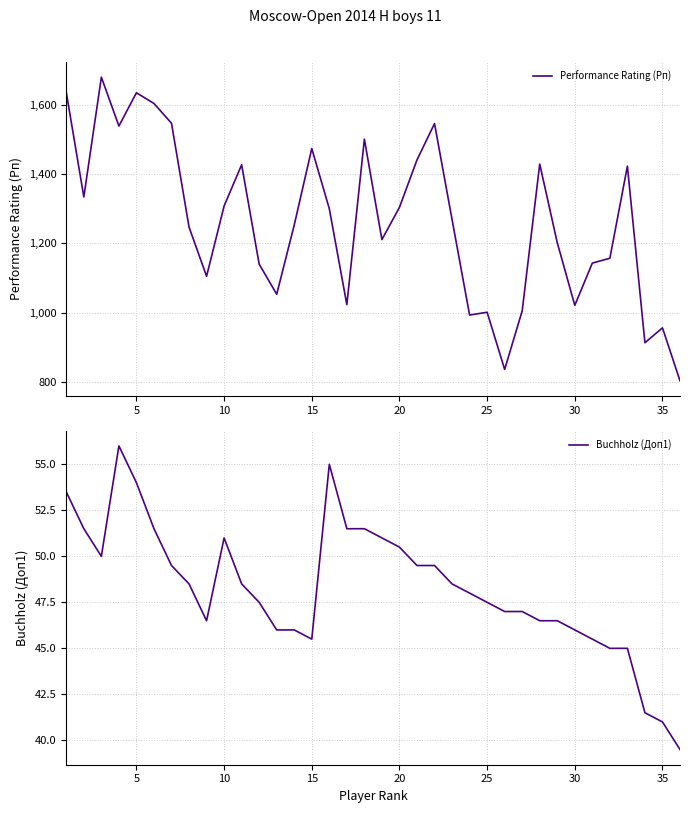

True or false: Performance Rating (Рп) and Buchholz (Доп1) cross at least once.

False